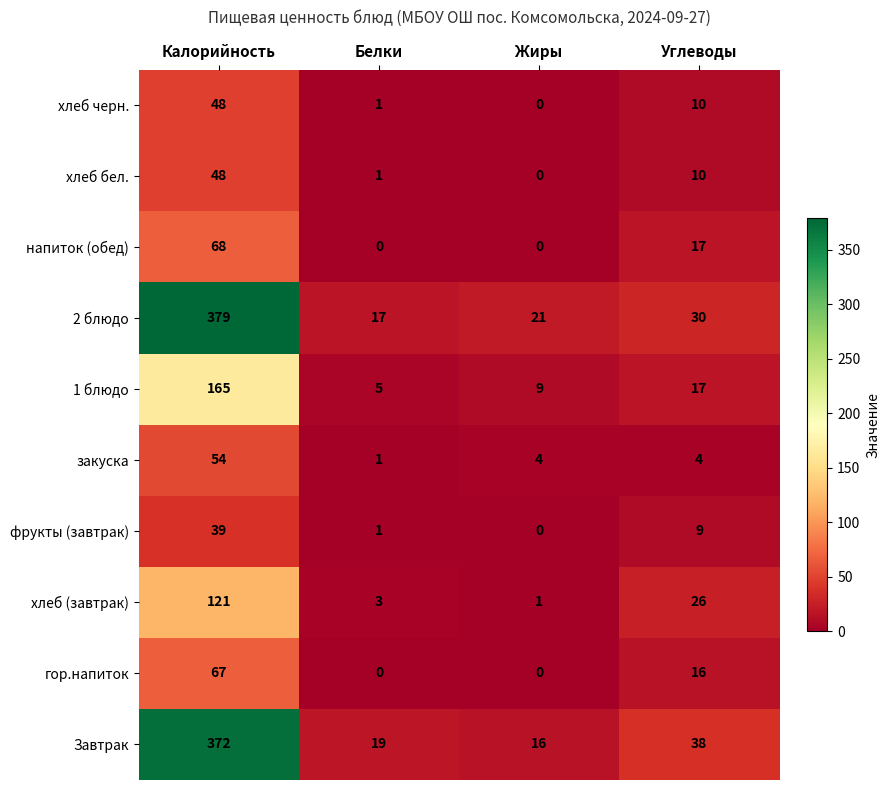

Read the хлеб черн. value at Калорийность, to the nearest 10.

50